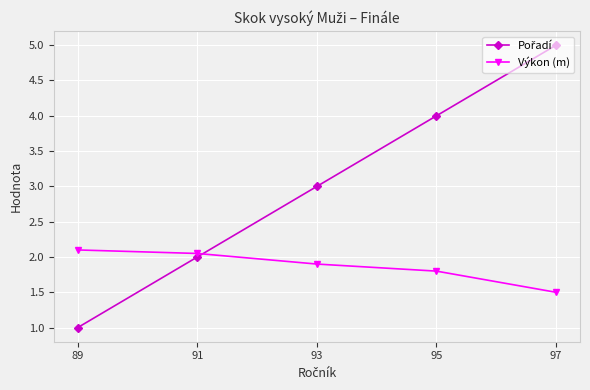

Which category has the highest value across all series?

97